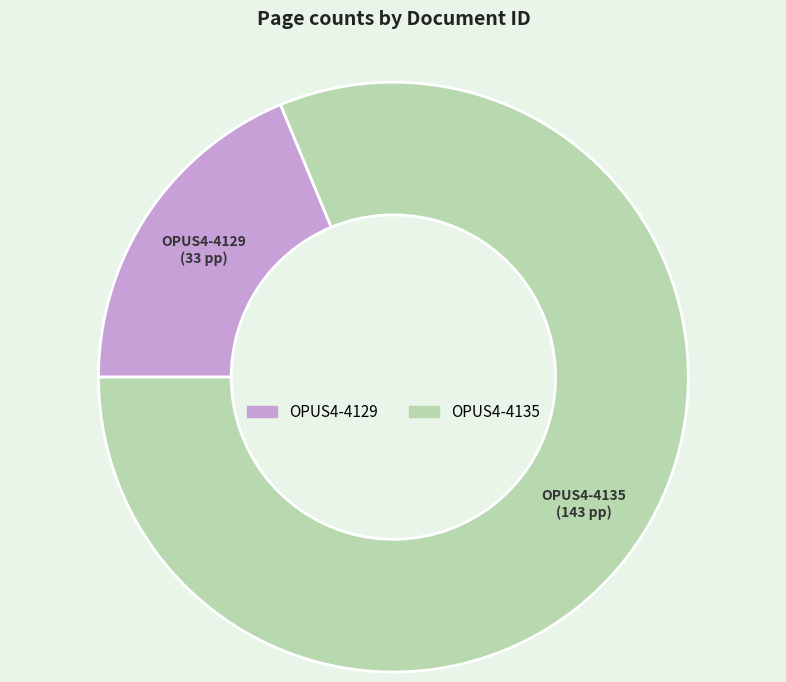

Rank the categories by value from highest to lowest.

OPUS4-4135, OPUS4-4129